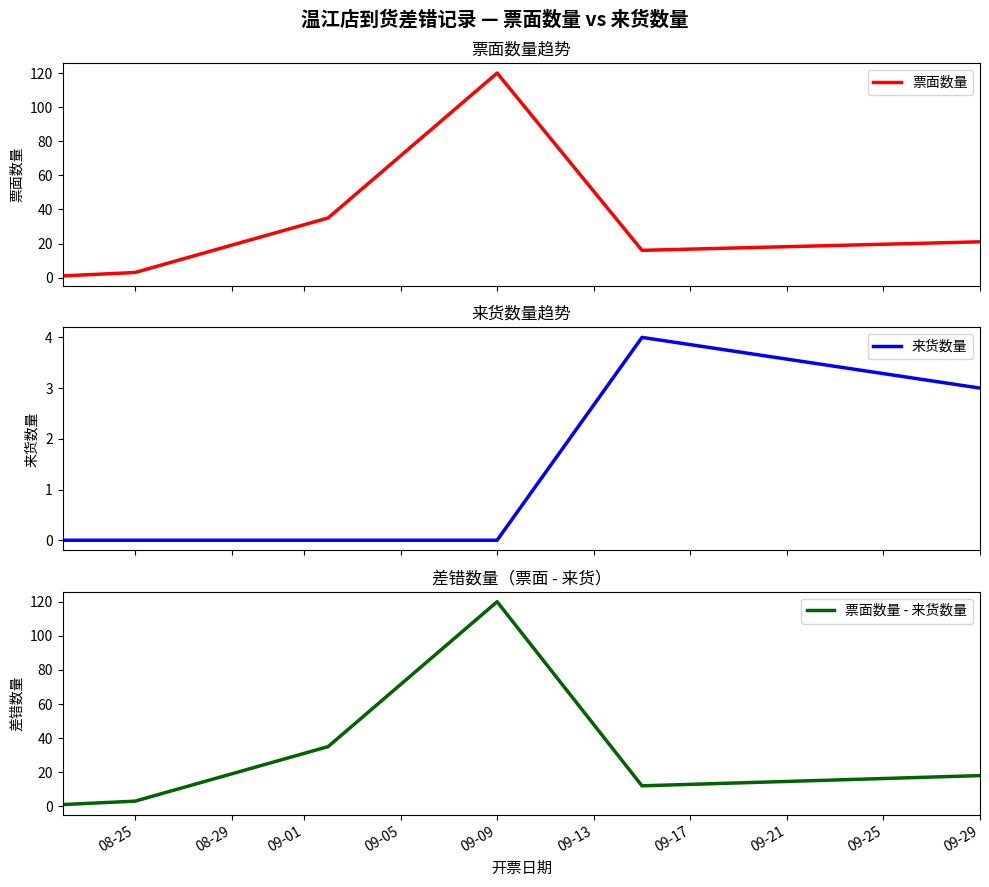

True or false: 票面数量 - 来货数量 has a value of 120 at 09-09.

True